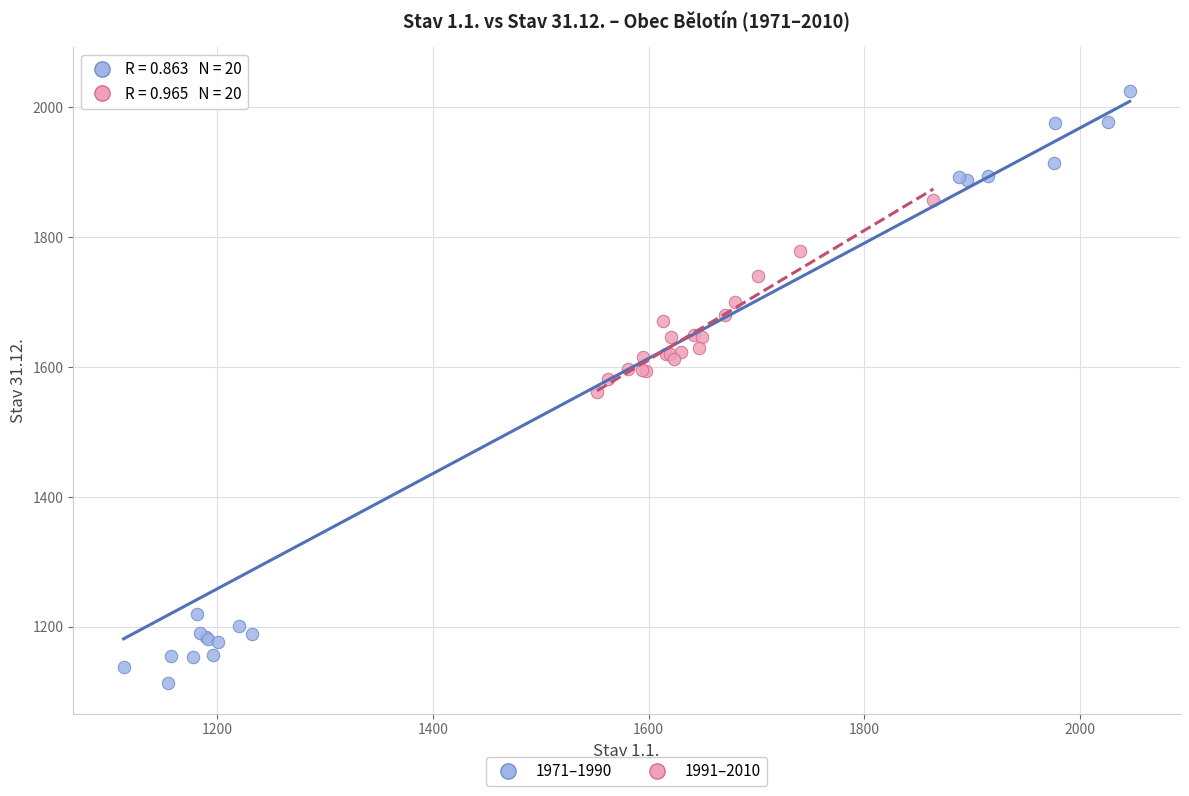

Which series reaches the maximum Y coordinate?

1971–1990